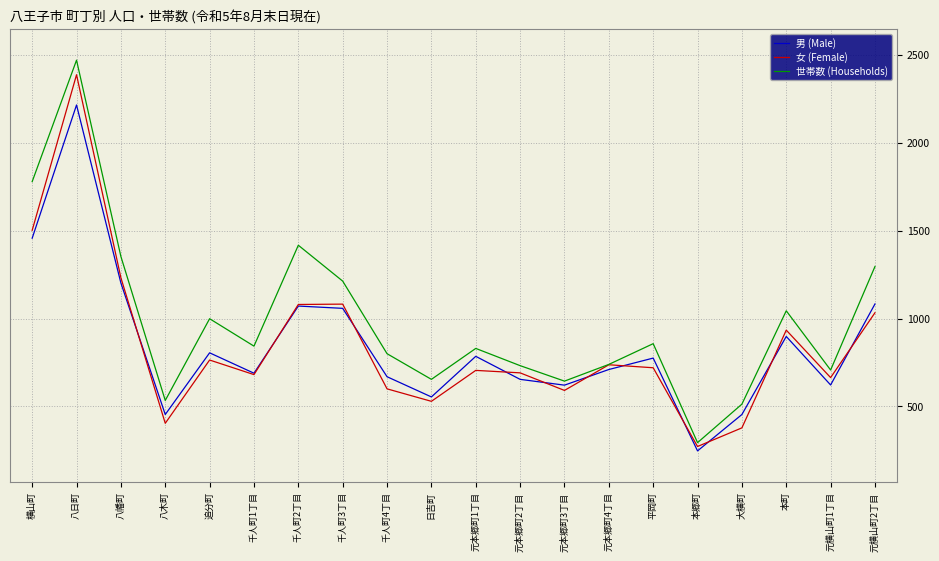

True or false: 世帯数 (Households) has a value of 1353 at 八幡町.

True